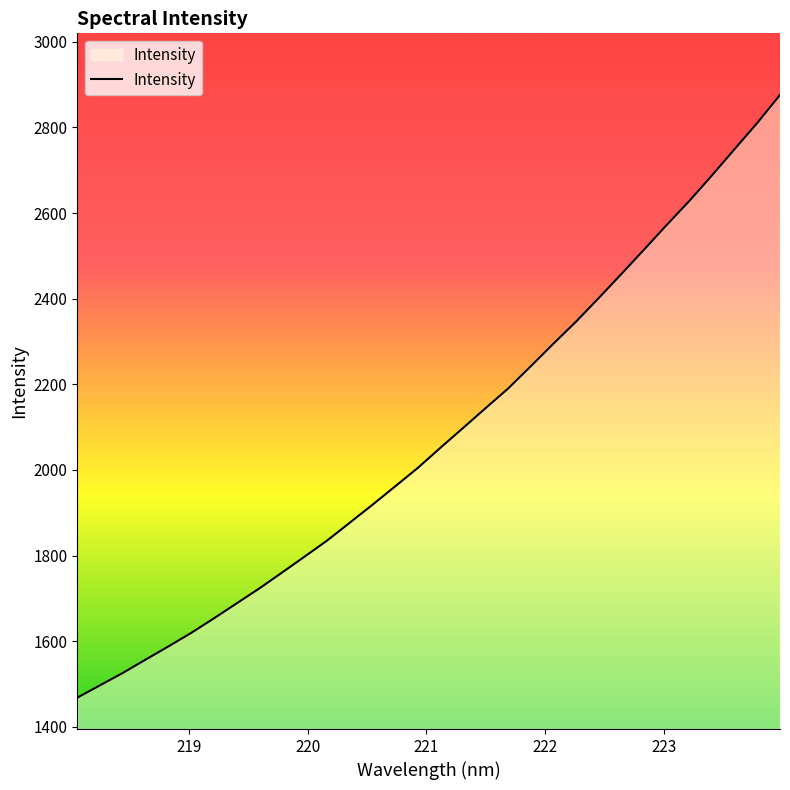

What is the maximum value shown in the chart?

2875.9